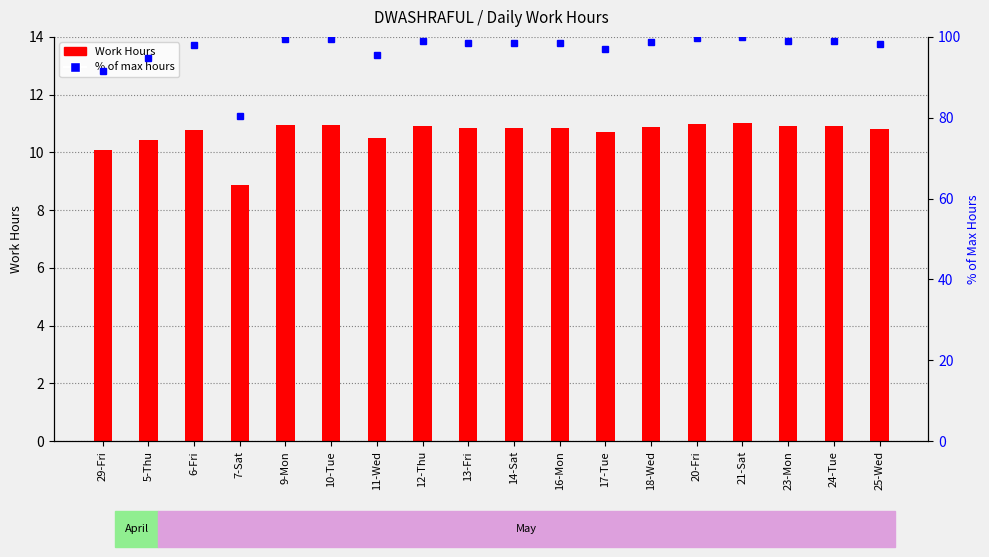

List the series in order of their overall mean, highest first.

% of max hours, Work Hours